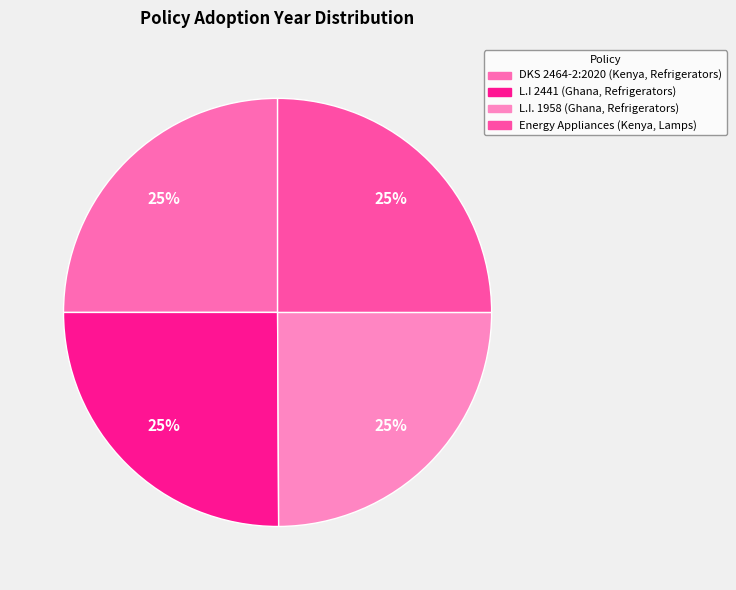

To the nearest percent, what is the combined percentage of L.I. 1958 (Ghana, Refrigerators) and L.I 2441 (Ghana, Refrigerators)?

50%